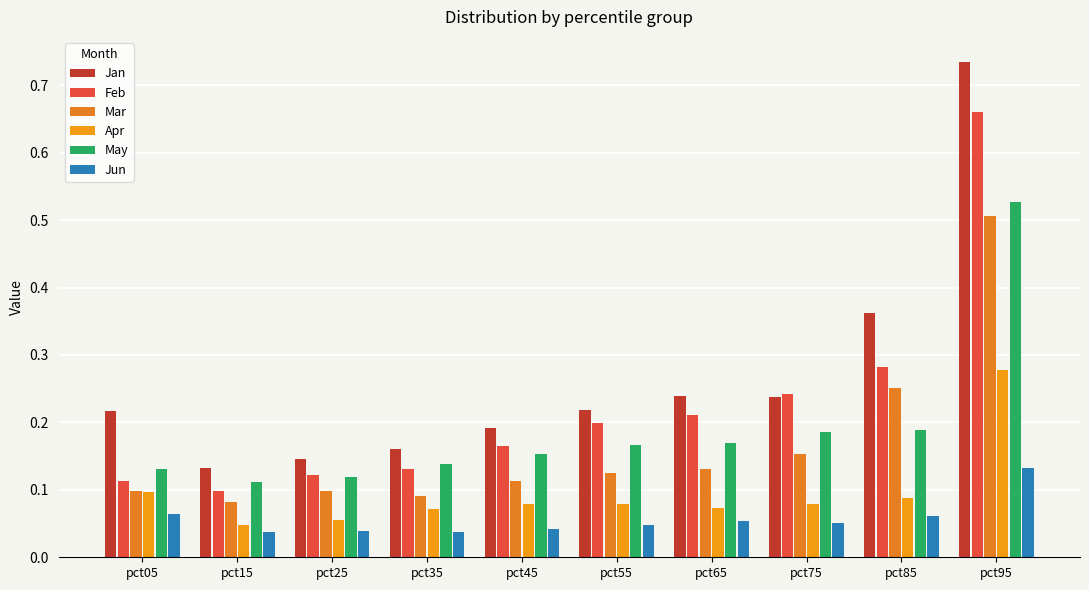

Count the Jun values in the range 0 to 1.

10